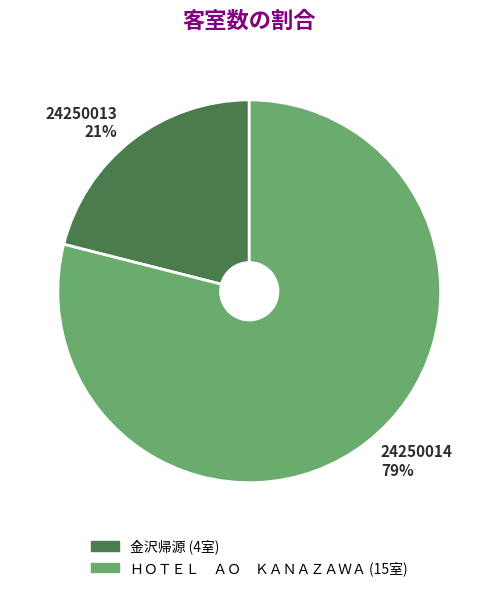

What is the largest slice in the pie chart?

24250014